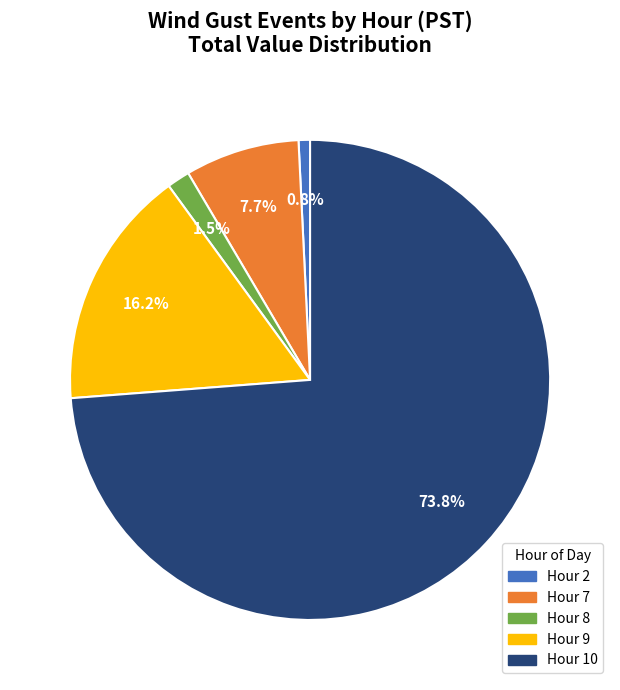

Does any single category account for the majority?

Yes